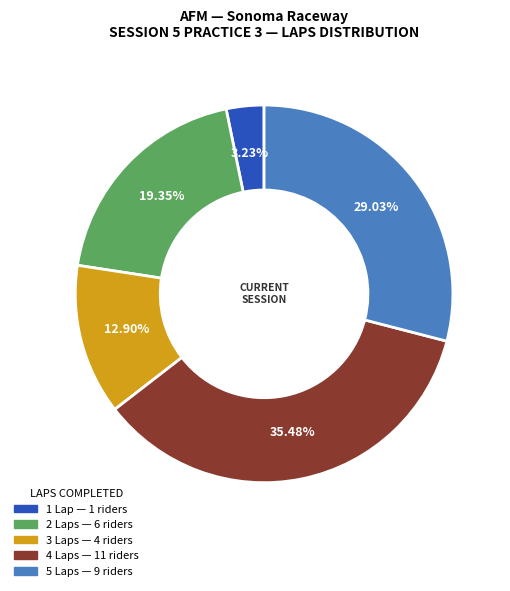

Count the number of slices in the pie.

5